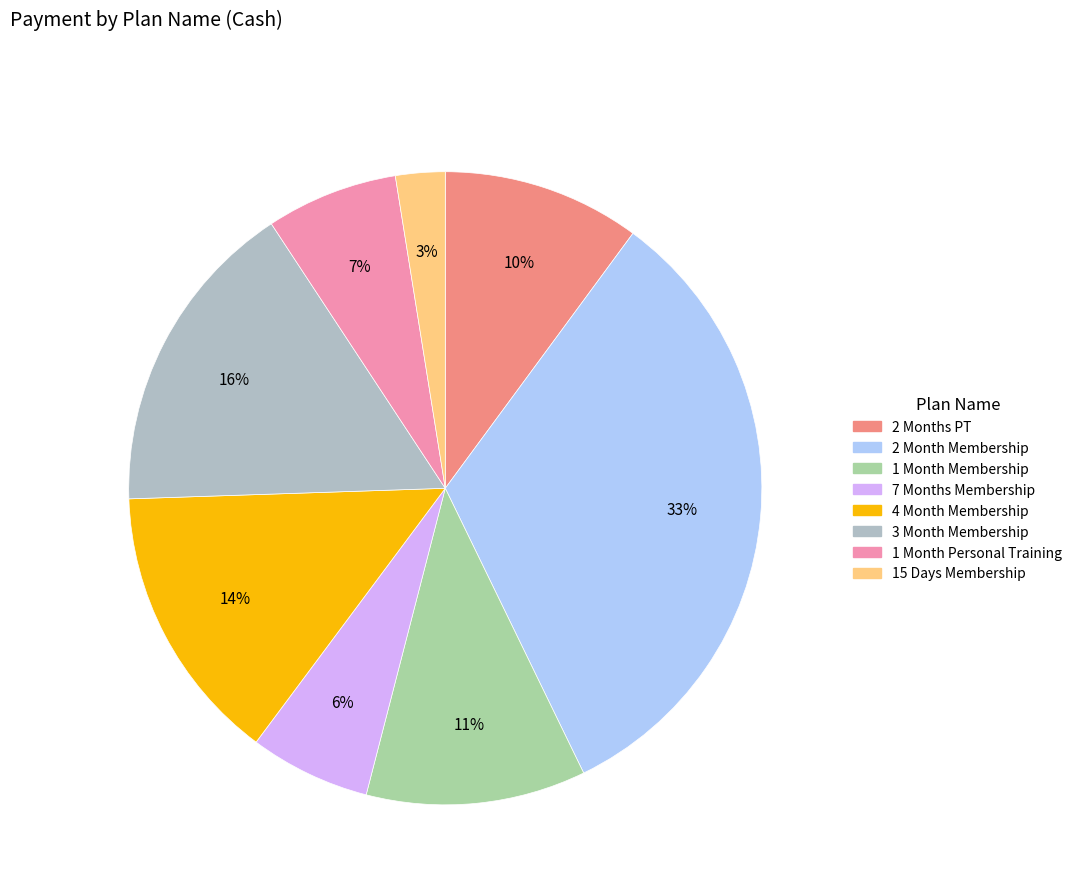

Count the number of slices in the pie.

8